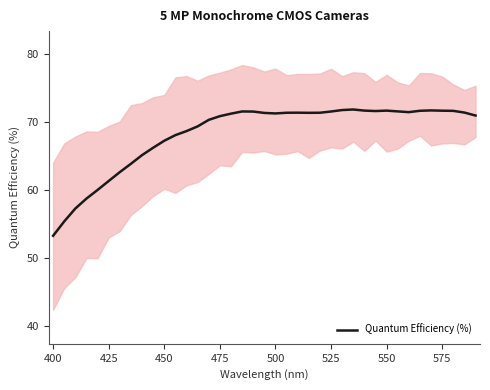

What is the lowest value of the Quantum Efficiency (%) series?

53.3